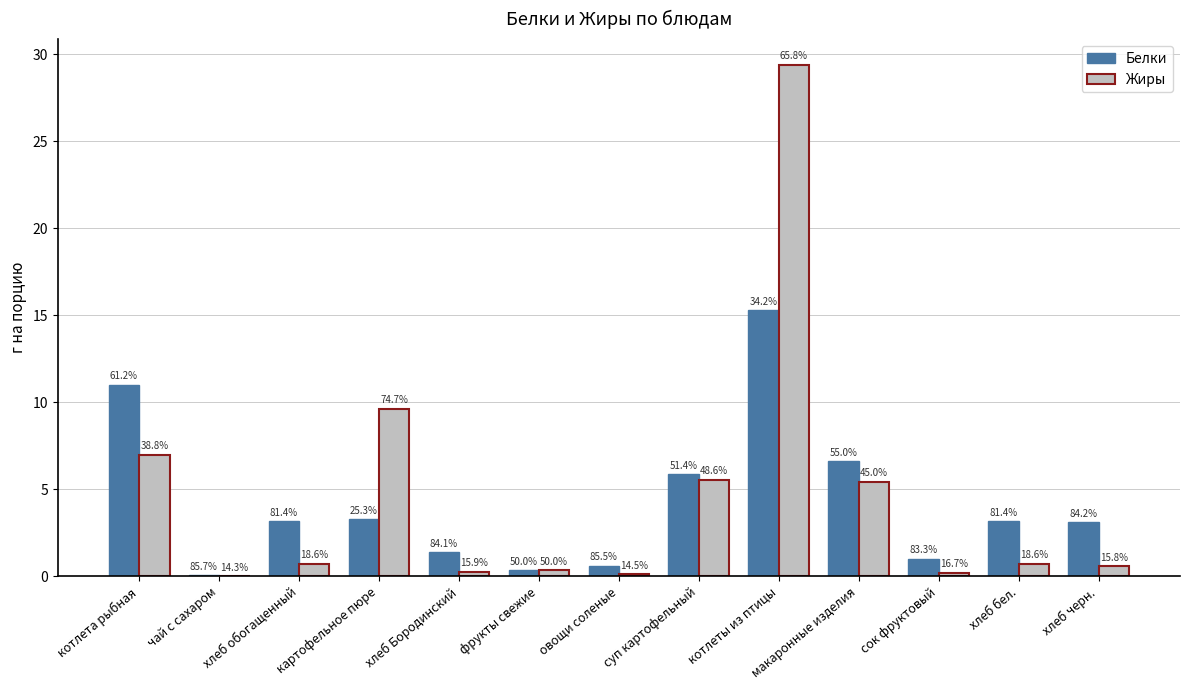

List the labels in order of Жиры value, smallest first.

чай с сахаром, овощи соленые, сок фруктовый, хлеб Бородинский, фрукты свежие, хлеб черн., хлеб обогащенный, хлеб бел., макаронные изделия, суп картофельный, котлета рыбная, картофельное пюре, котлеты из птицы